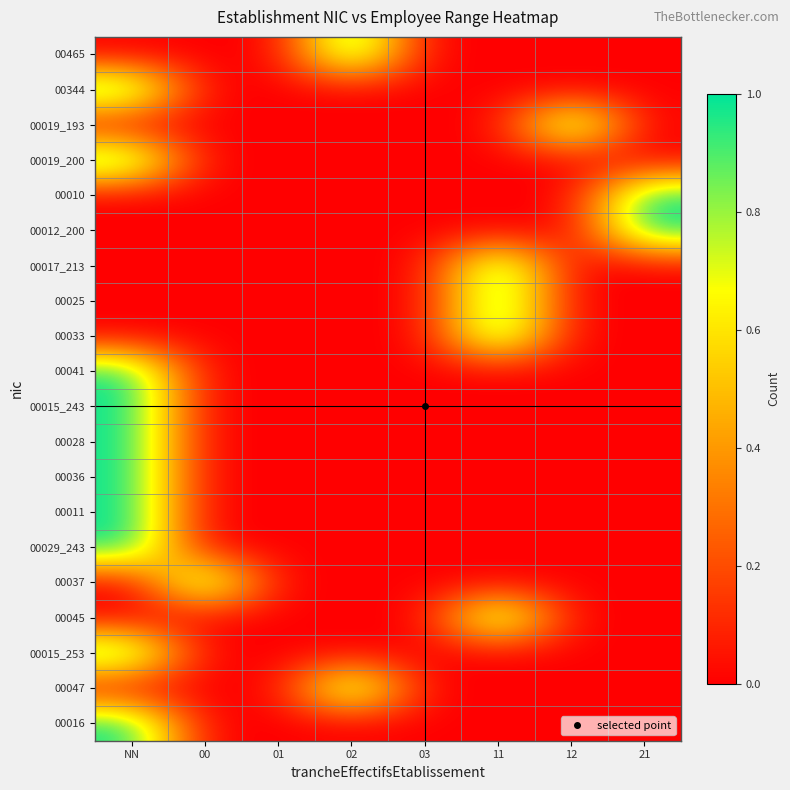

At which category does the chart reach its minimum across all series?

NN